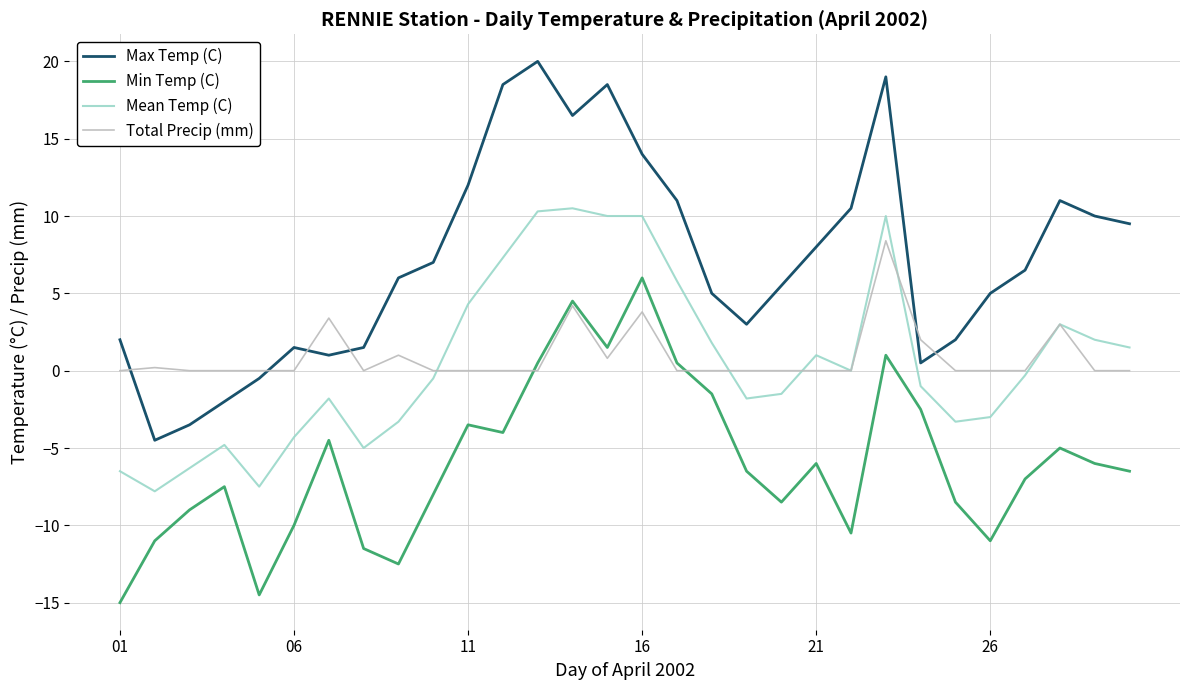

Reading left to right, extract all data points from this chart.

Max Temp (C): 2.0	-4.5	-3.5	-2.0	-0.5	1.5	1.0	1.5	6.0	7.0	12.0	18.5	20.0	16.5	18.5	14.0	11.0	5.0	3.0	5.5	8.0	10.5	19.0	0.5	2.0	5.0	6.5	11.0	10.0	9.5
Min Temp (C): -15.0	-11.0	-9.0	-7.5	-14.5	-10.0	-4.5	-11.5	-12.5	-8.0	-3.5	-4.0	0.5	4.5	1.5	6.0	0.5	-1.5	-6.5	-8.5	-6.0	-10.5	1.0	-2.5	-8.5	-11.0	-7.0	-5.0	-6.0	-6.5
Mean Temp (C): -6.5	-7.8	-6.3	-4.8	-7.5	-4.3	-1.8	-5.0	-3.3	-0.5	4.3	7.3	10.3	10.5	10.0	10.0	5.8	1.8	-1.8	-1.5	1.0	0.0	10.0	-1.0	-3.3	-3.0	-0.3	3.0	2.0	1.5
Total Precip (mm): 0.0	0.2	0.0	0.0	0.0	0.0	3.4	0.0	1.0	0.0	0.0	0.0	0.0	4.2	0.8	3.8	0.0	0.0	0.0	0.0	0.0	0.0	8.4	2.0	0.0	0.0	0.0	3.0	0.0	0.0